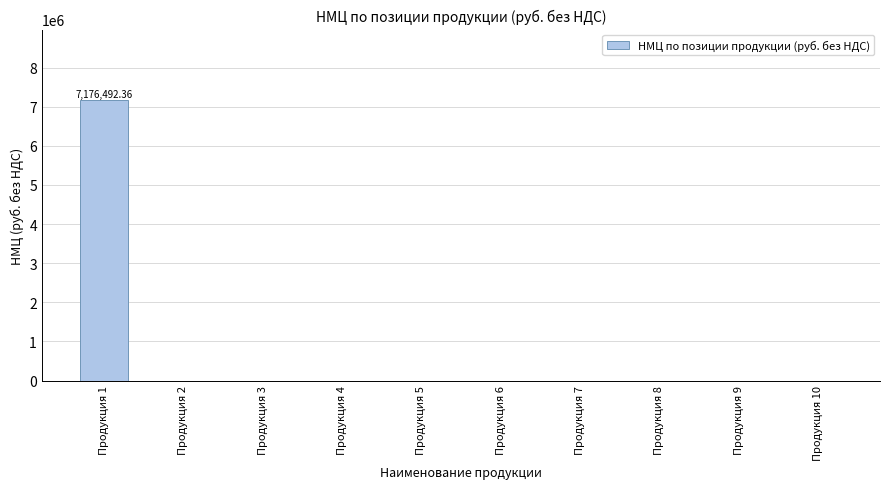

Reading left to right, list all the values displayed in this chart.

7176492.4	0.0	0.0	0.0	0.0	0.0	0.0	0.0	0.0	0.0